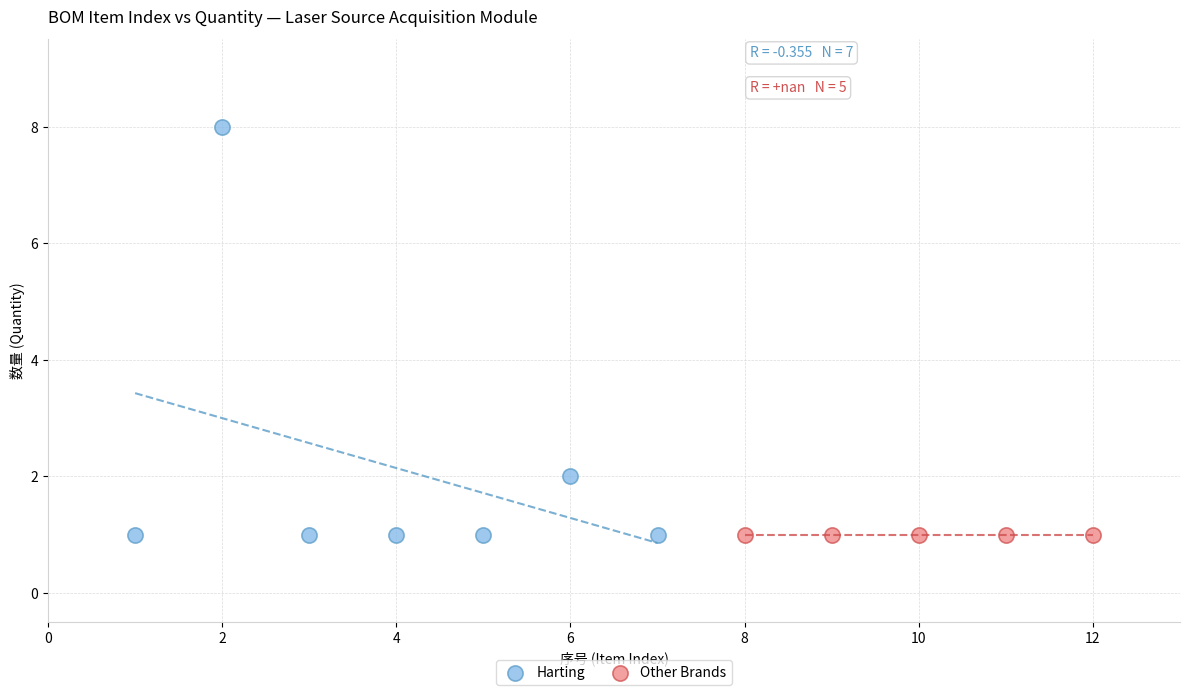

Which series reaches the maximum Y coordinate?

Harting